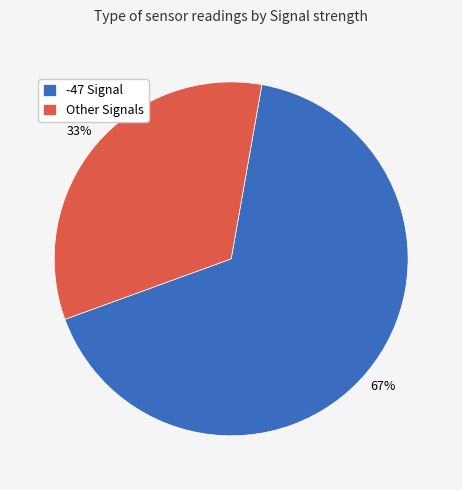

Count the number of slices in the pie.

2